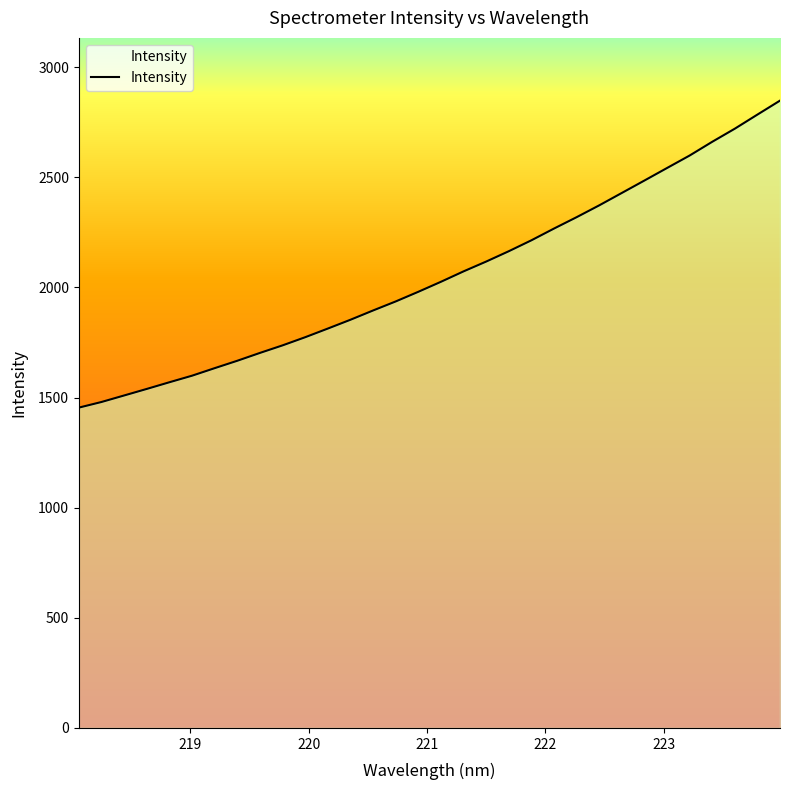

What is the smallest value displayed?

1454.4